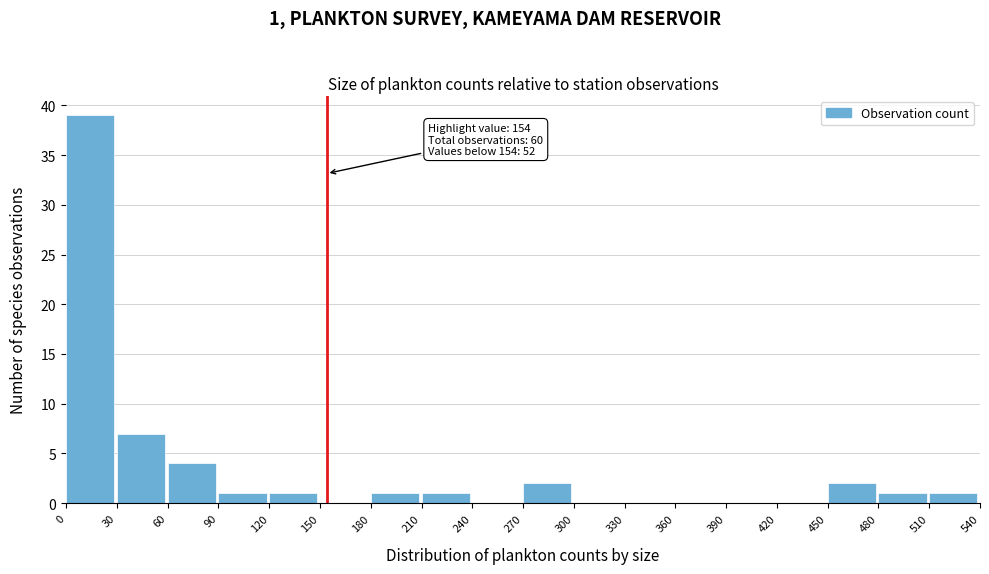

Which range on the x-axis has the tallest bar?

0 to 30